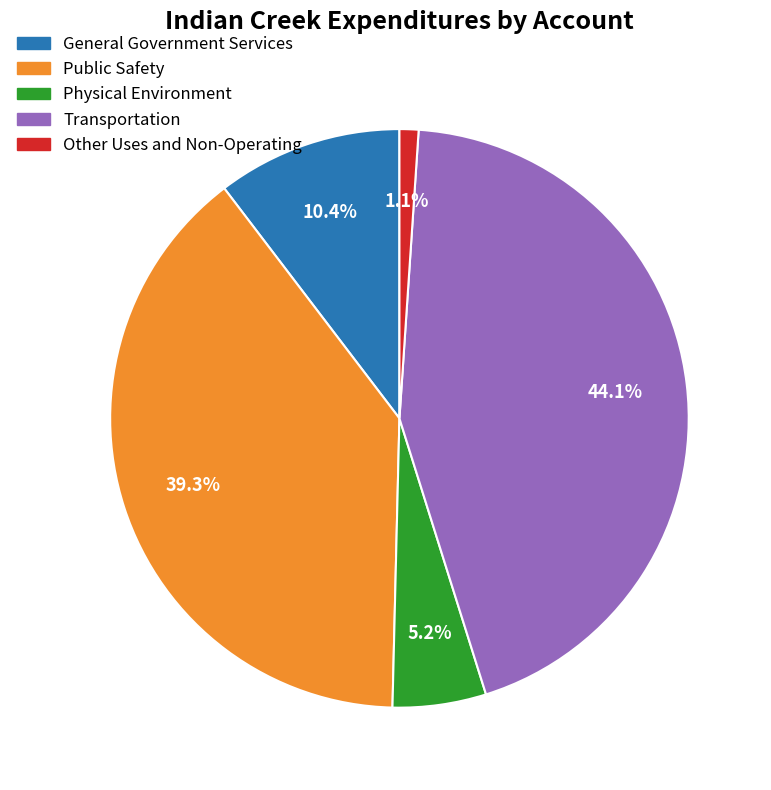

Approximately how many times larger is the value at Physical Environment compared to General Government Services?

0.5